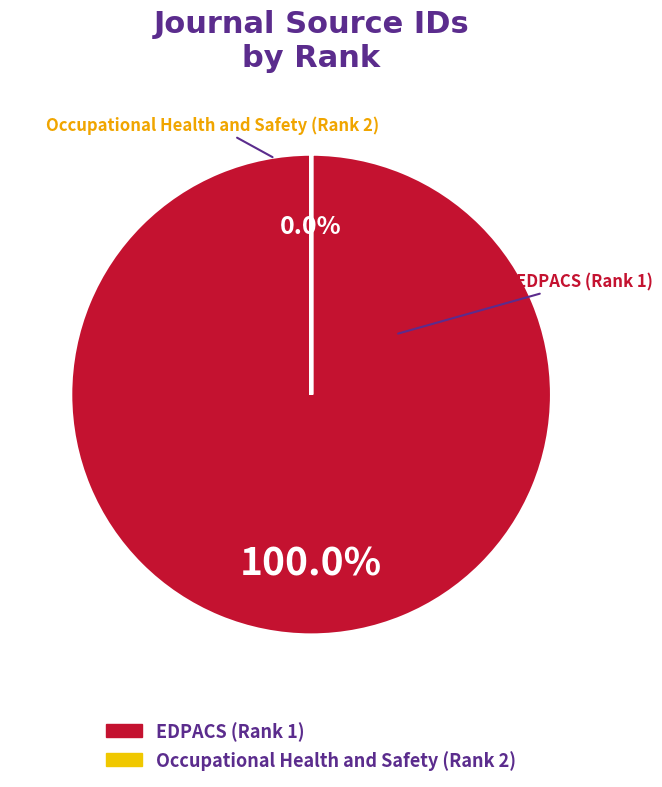

Is there a majority slice in this chart?

Yes